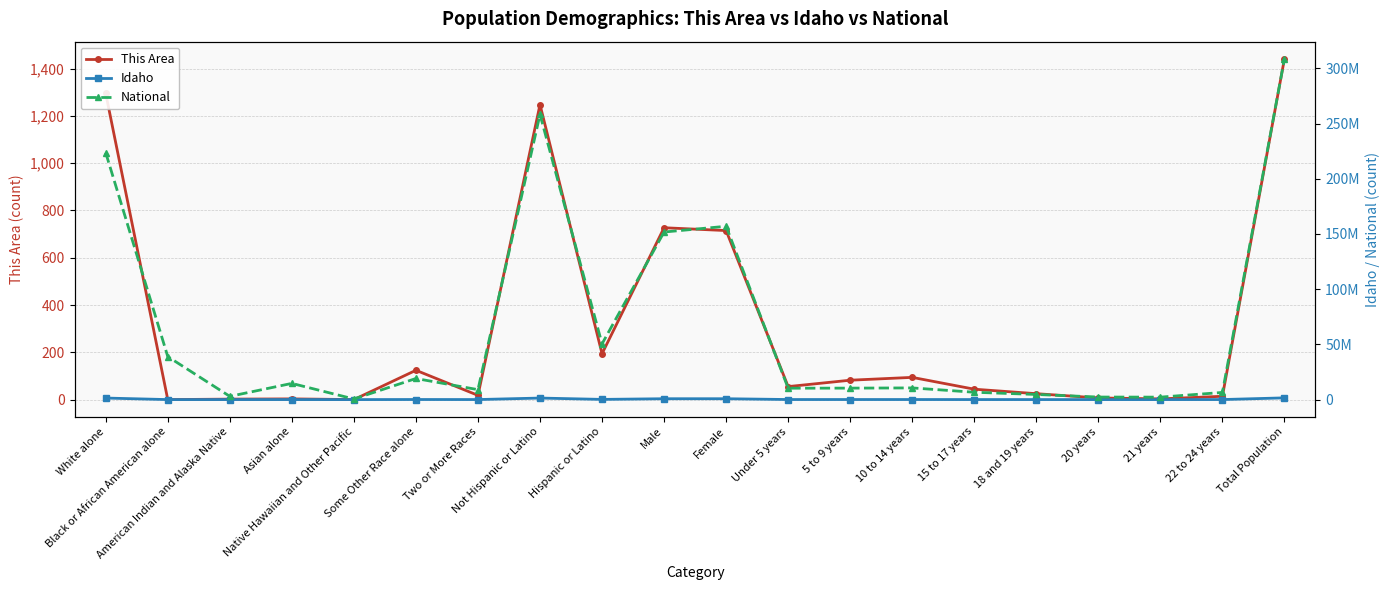

At how many categories does at least one series exceed 258298923?

1